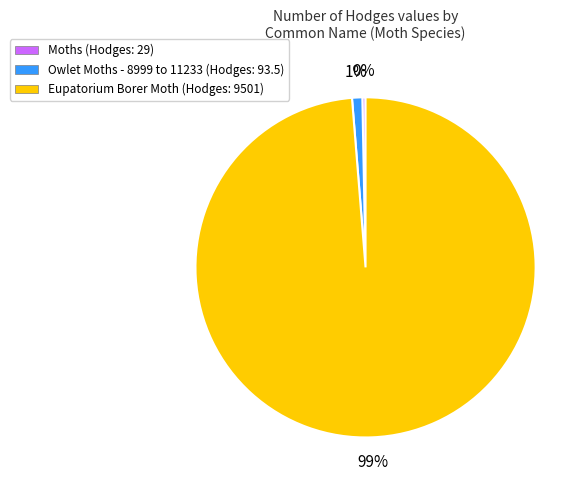

How many slices are in this pie chart?

3